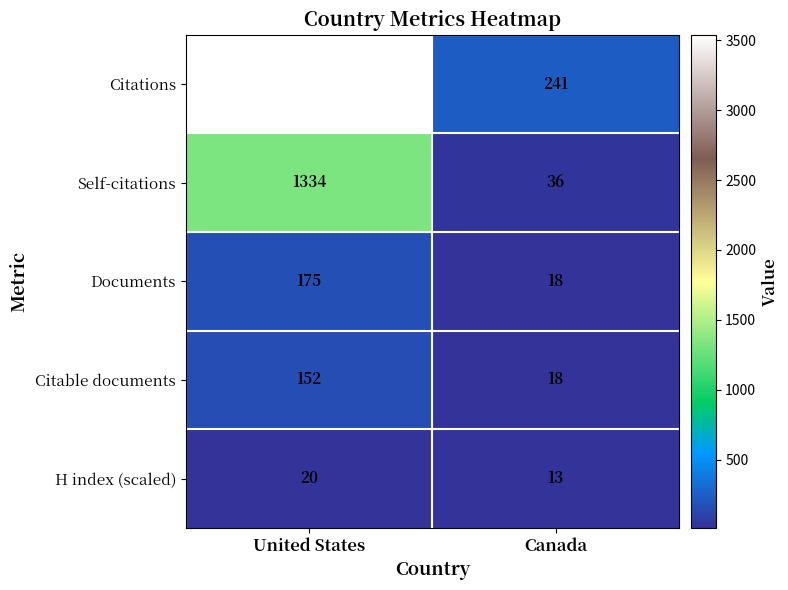

True or false: Self-citations has a value of 36 at Canada.

True